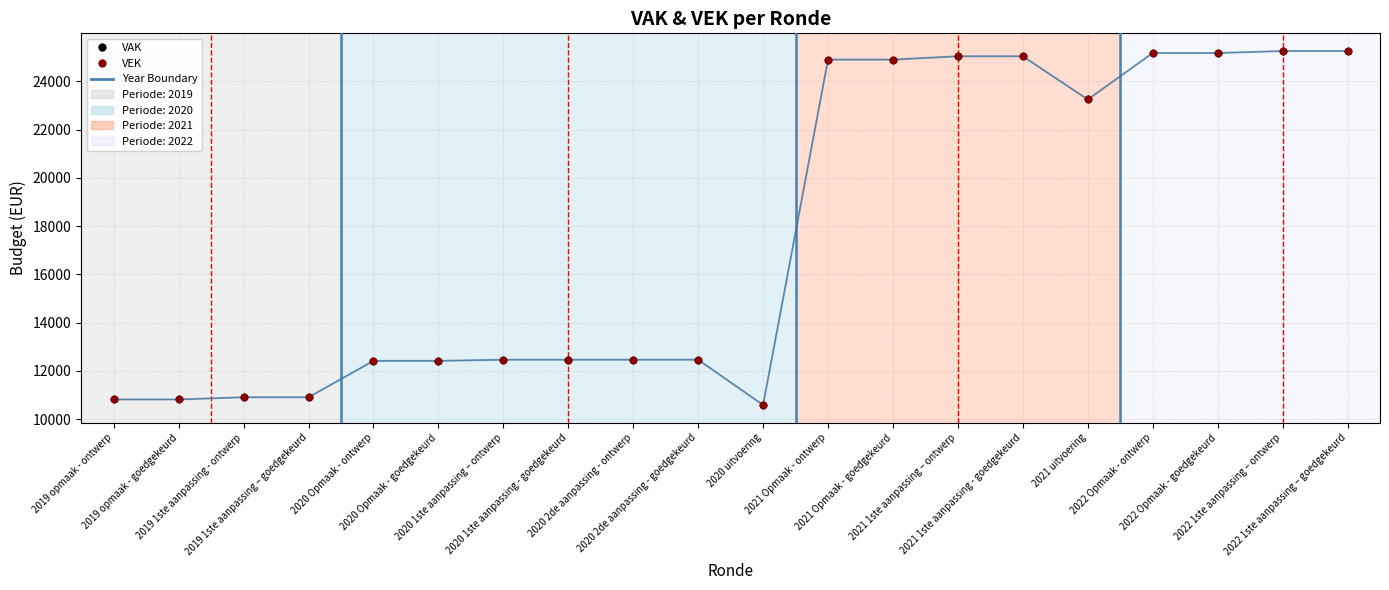

Which series has the largest Y range (max minus min)?

VEK